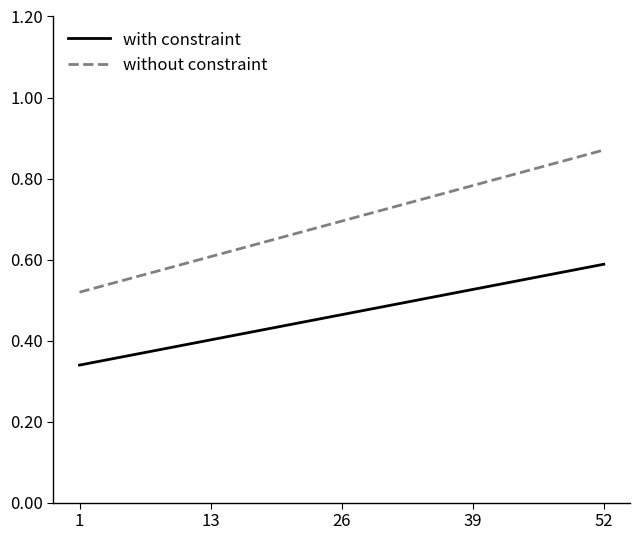

List the series in order of their peak value, lowest first.

with constraint, without constraint